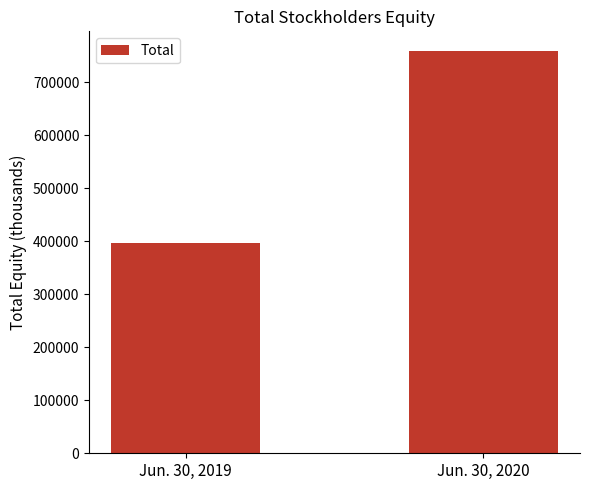

How many values are between 397422 and 758309?

2